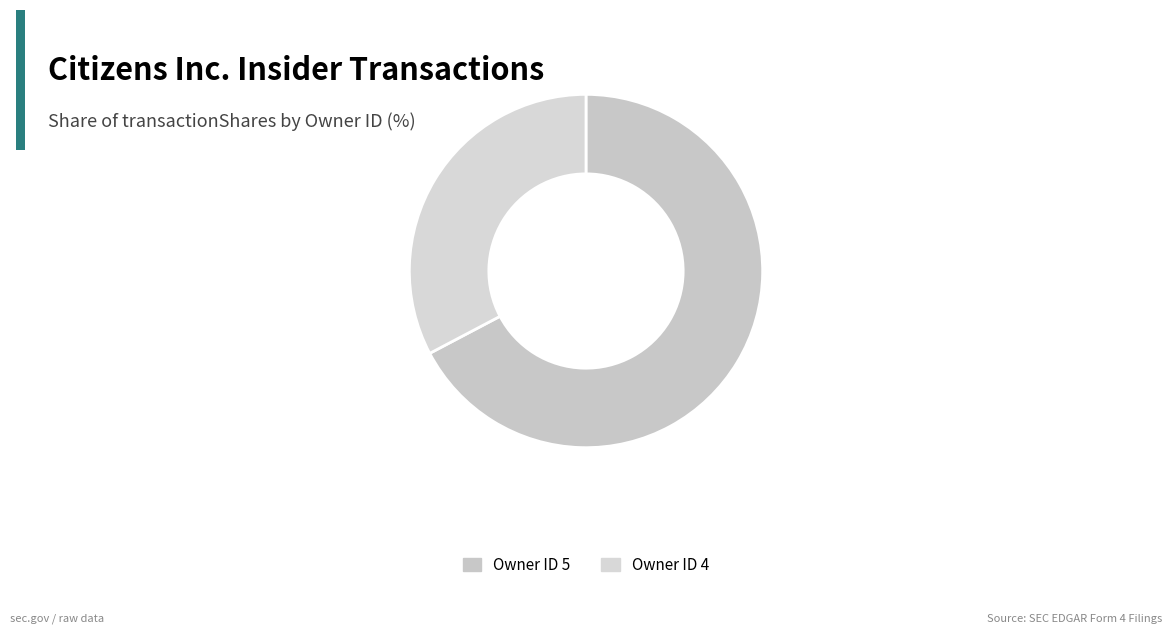

Rank the categories by value from lowest to highest.

Owner ID 4, Owner ID 5